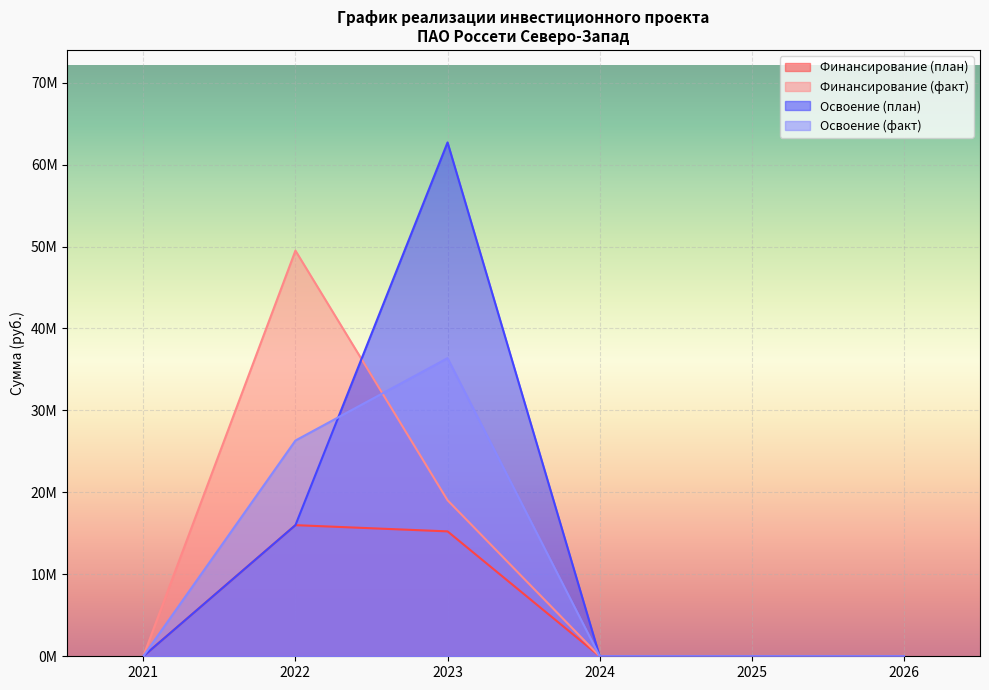

At how many categories does at least one series exceed 27649110?

2